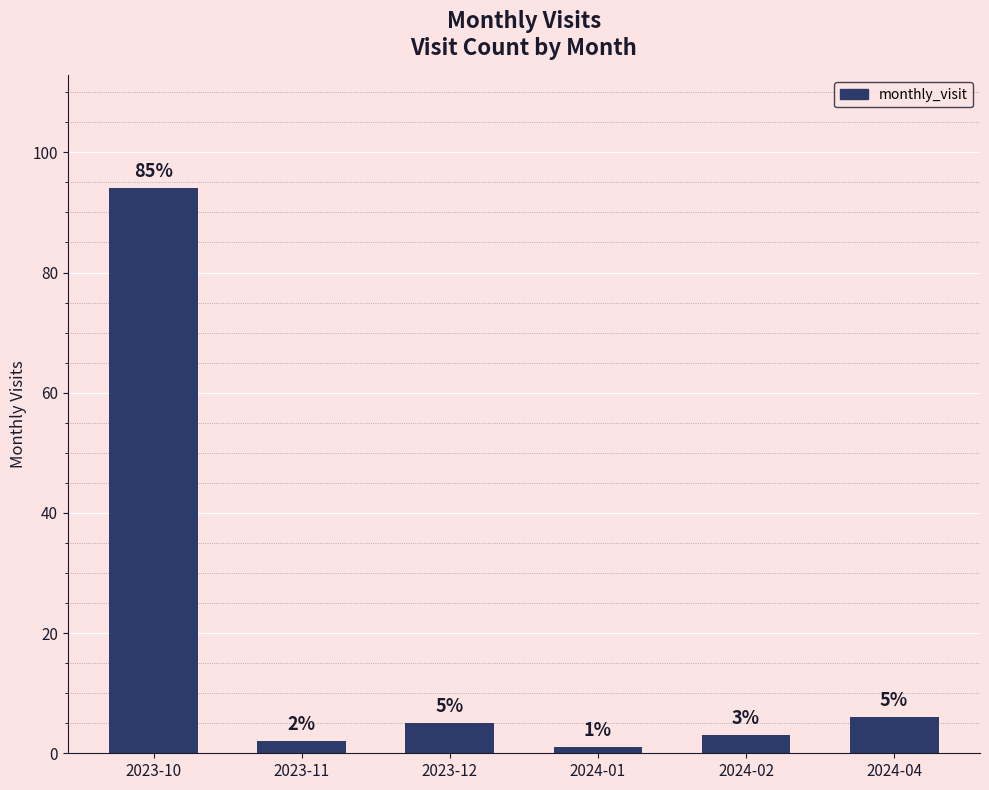

Rank the categories by value from highest to lowest.

2023-10, 2024-04, 2023-12, 2024-02, 2023-11, 2024-01